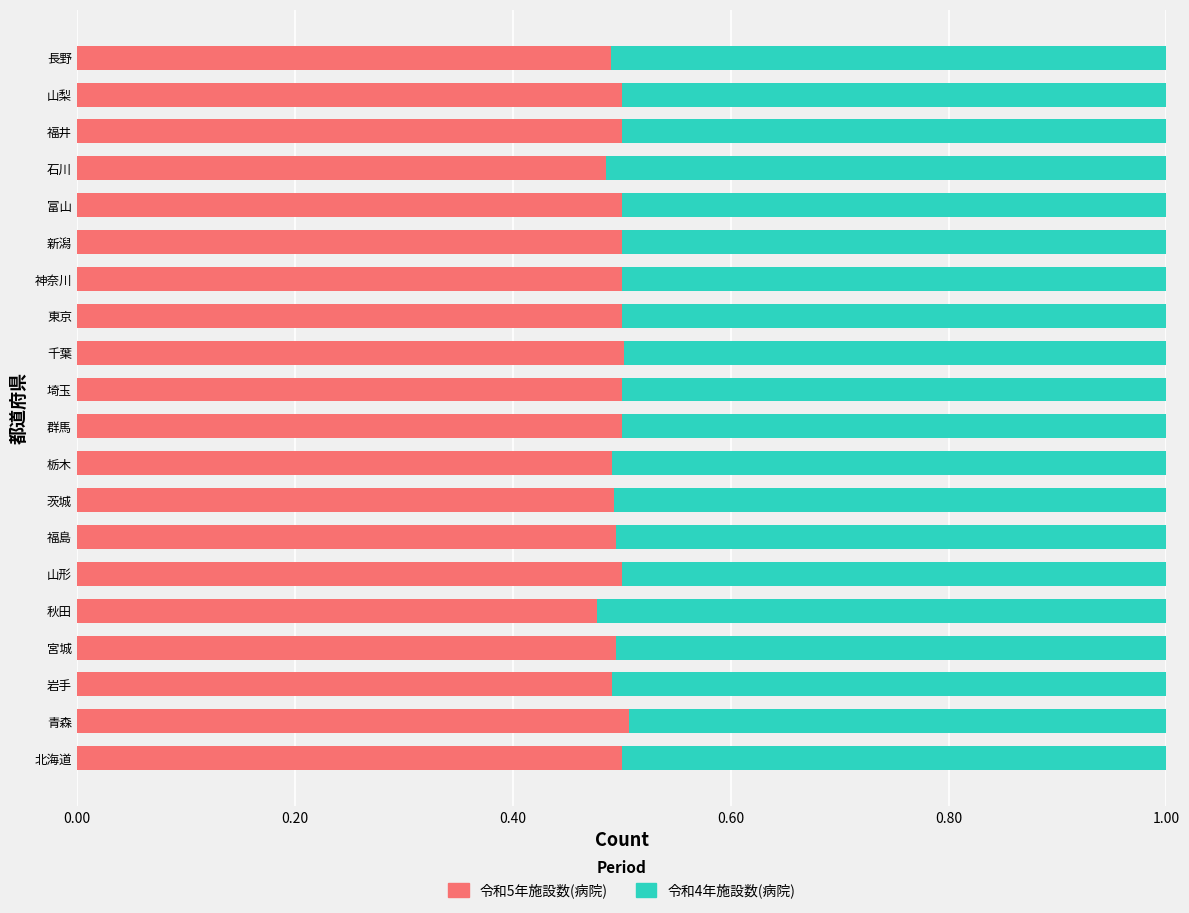

Count the 令和5年施設数(病院) values in the range 0 to 1.

20